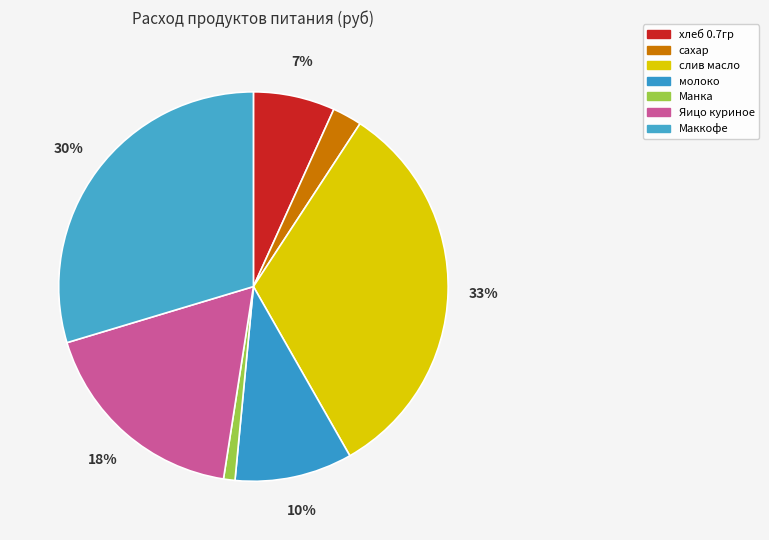

True or false: Маккофе accounts for 40% of the total.

False